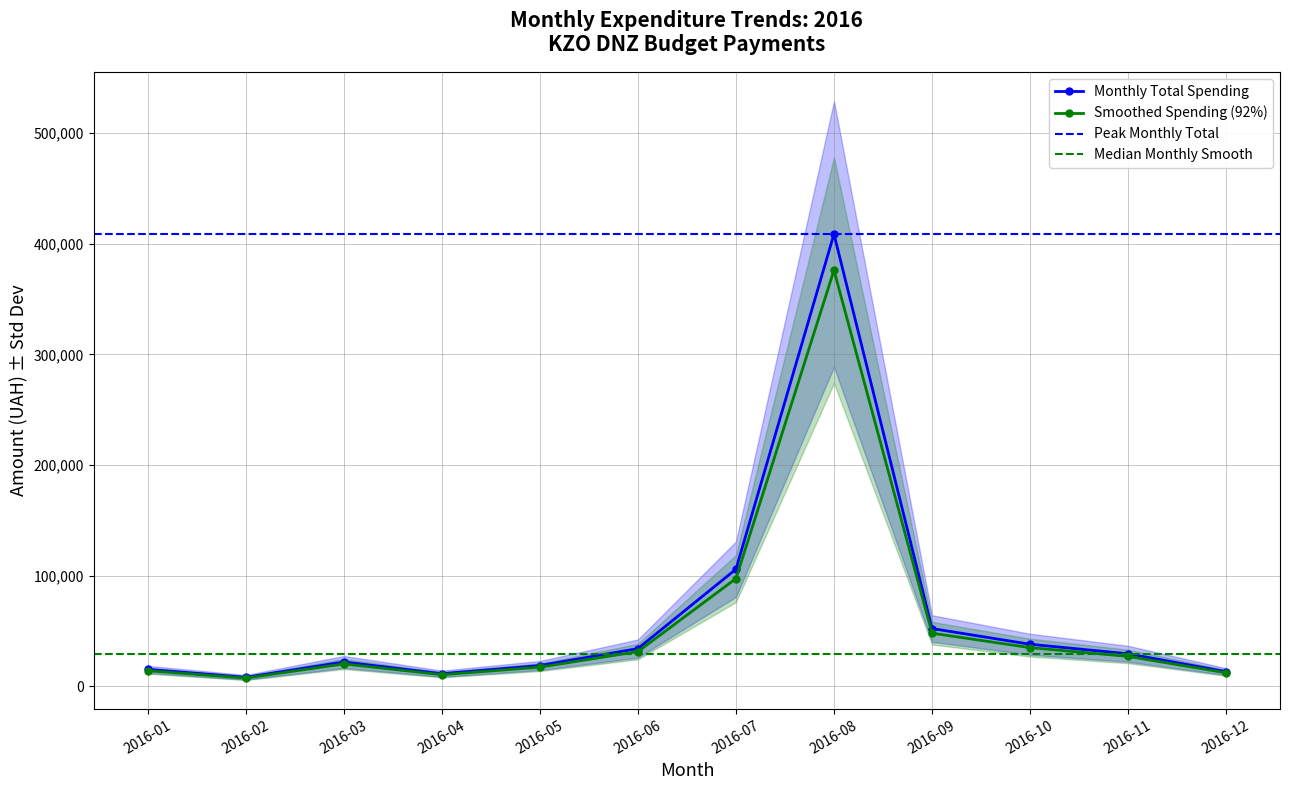

What is the maximum value for Smoothed Spending (92%)?

375936.9